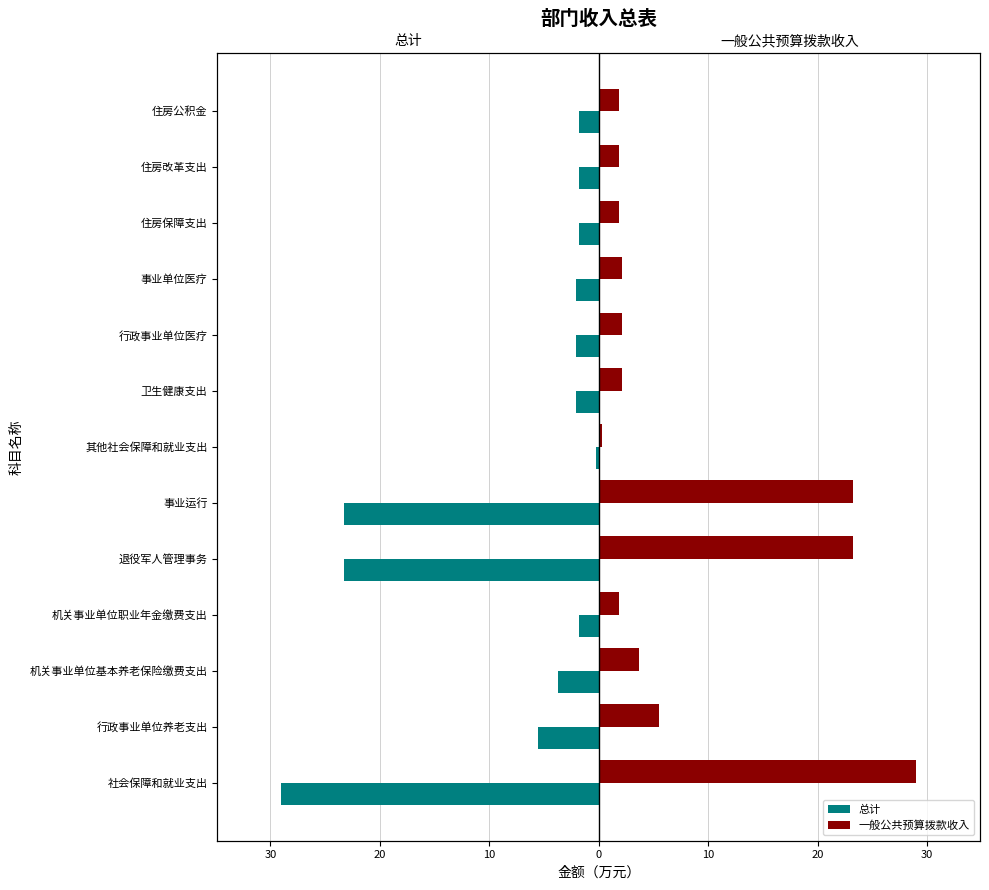

What is the lowest value of the 总计 series?

-29.0